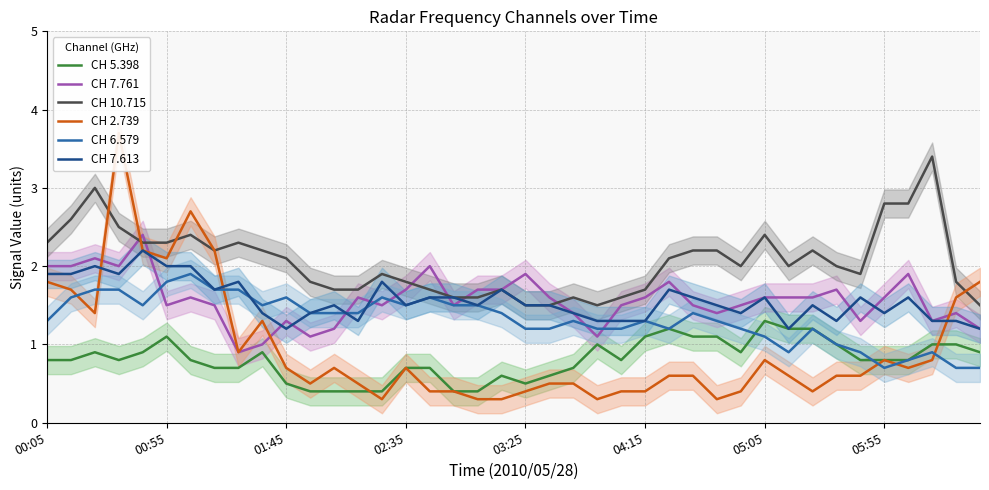

What are all the series names shown in the legend?

CH 5.398, CH 7.761, CH 10.715, CH 2.739, CH 6.579, CH 7.613